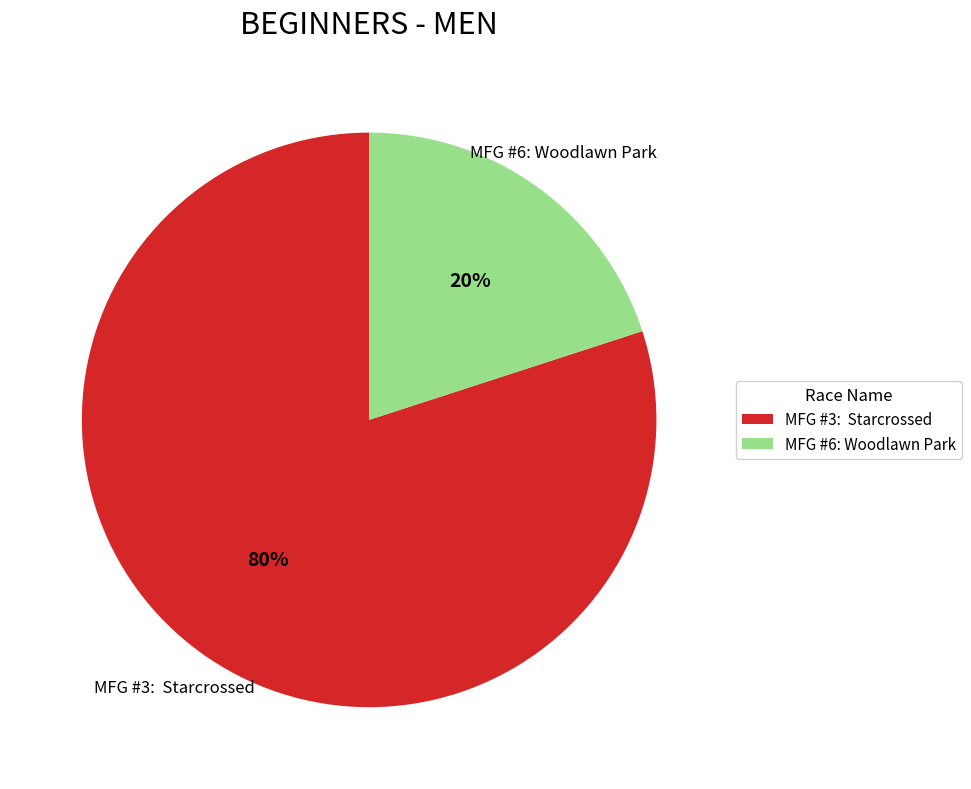

The MFG #3: Starcrossed slice represents 92% of the pie. True or false?

False